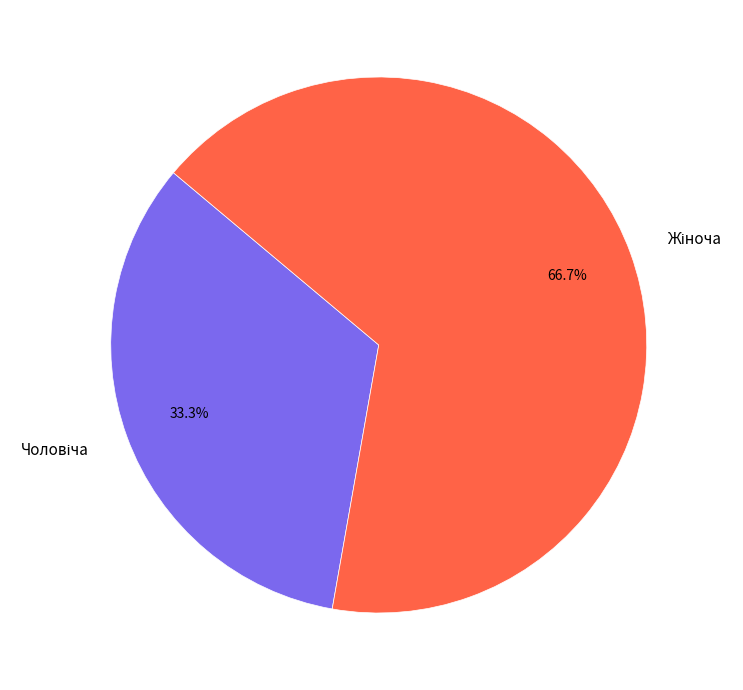

To the nearest percent, what is the average slice percentage?

50%